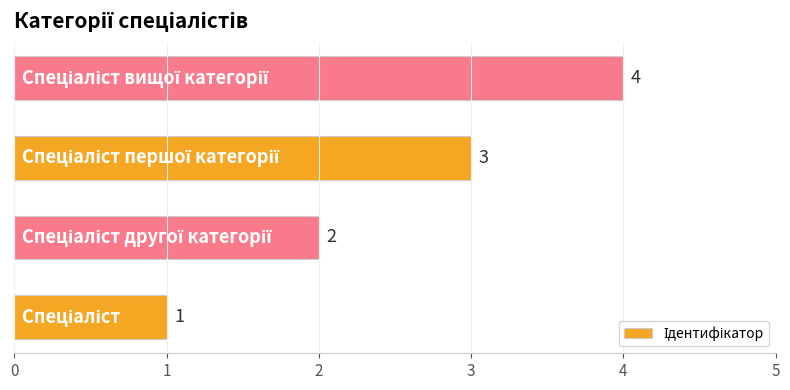

How many categories are shown in the chart?

4